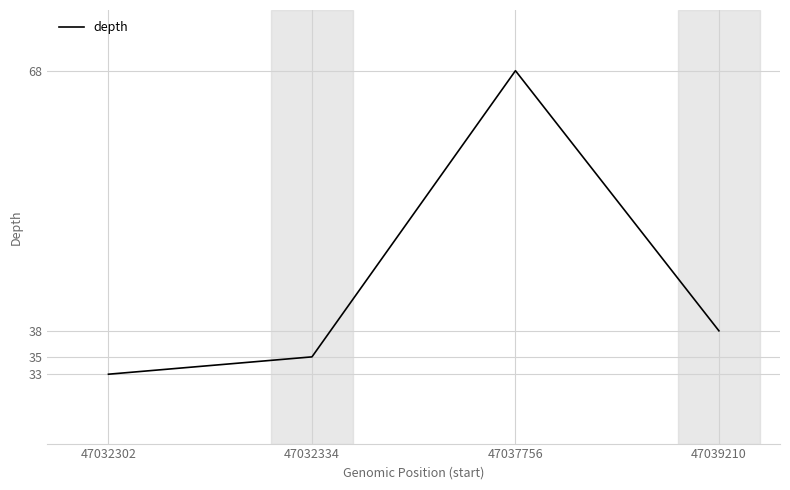

What is the sum of the values at 47039210 and 47032334?

73